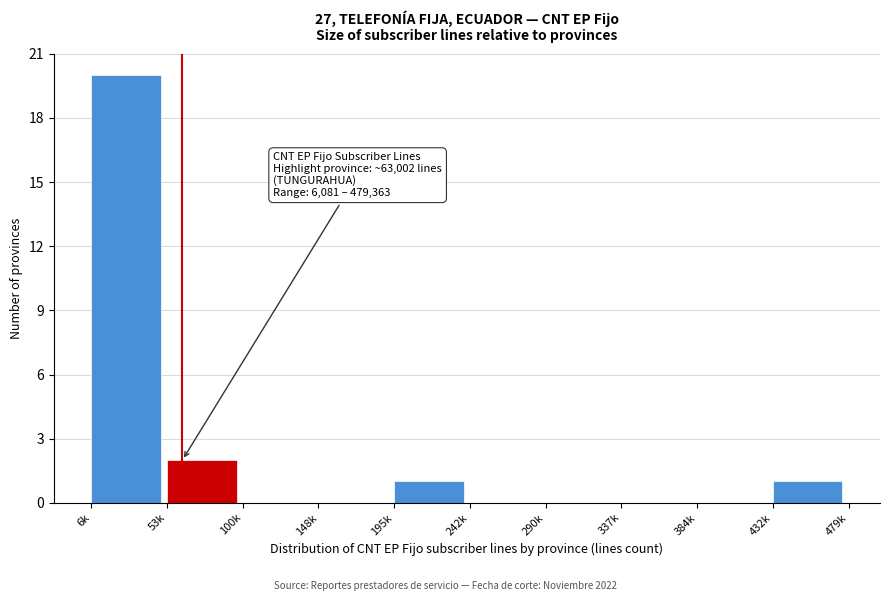

Reading right to left, extract all data points from this chart.

432k=1	384k=0	337k=0	290k=0	242k=0	195k=1	148k=0	100k=0	53k=2	6k=20